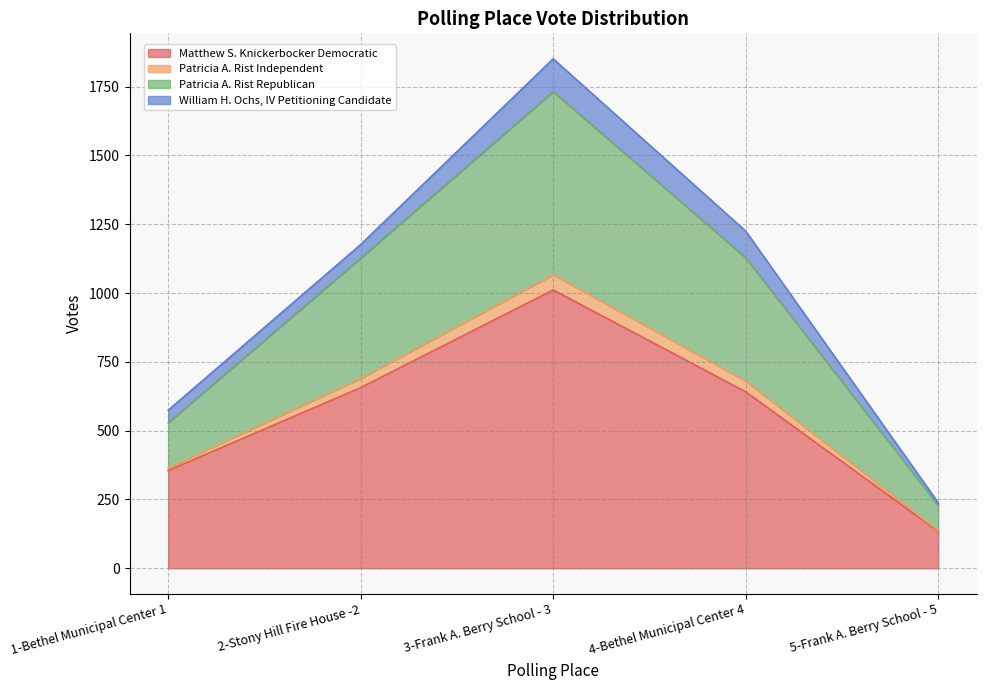

True or false: Patricia A. Rist Republican and Patricia A. Rist Independent intersect in this chart.

False